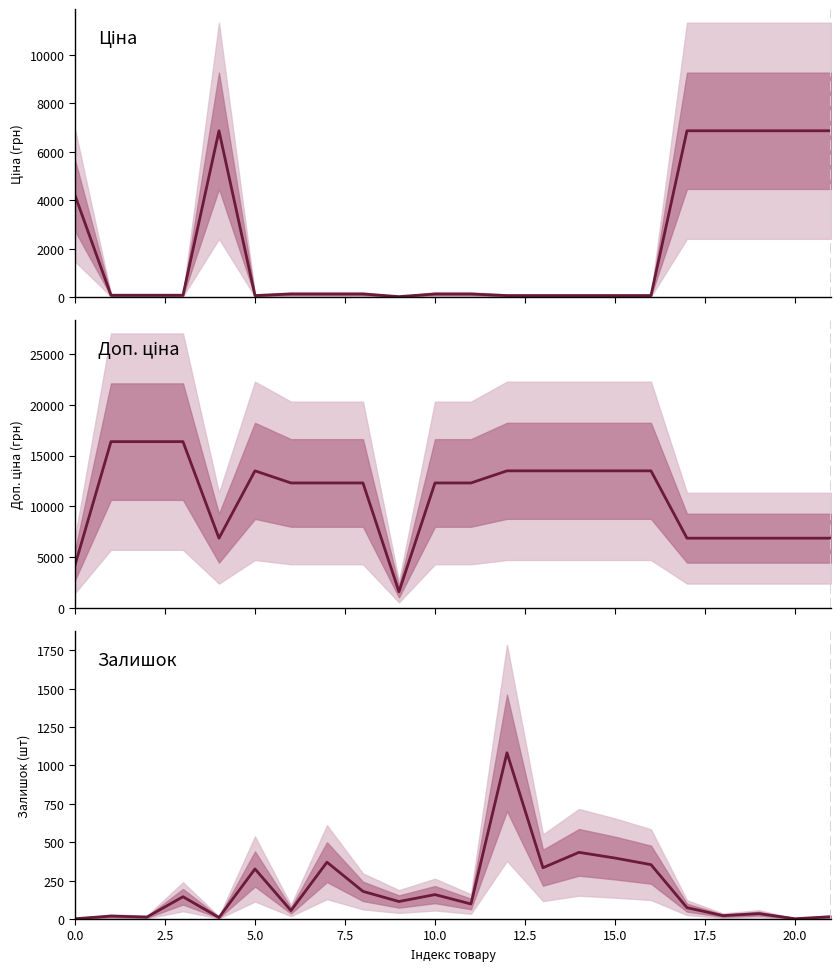

List the series in order of their peak value, highest first.

Доп. ціна, Ціна, Залишок